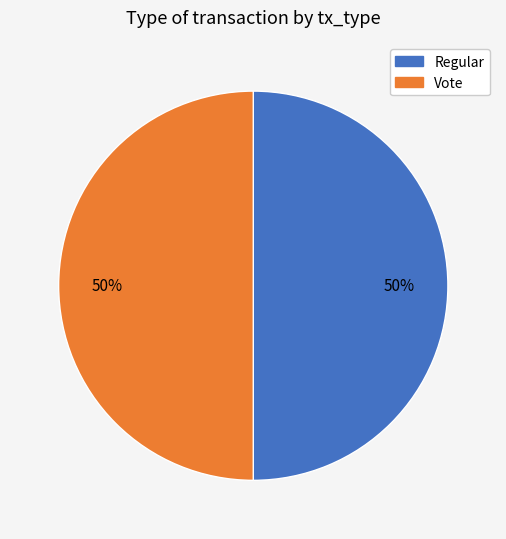

Do Vote and Regular together represent more than half of the pie?

Yes